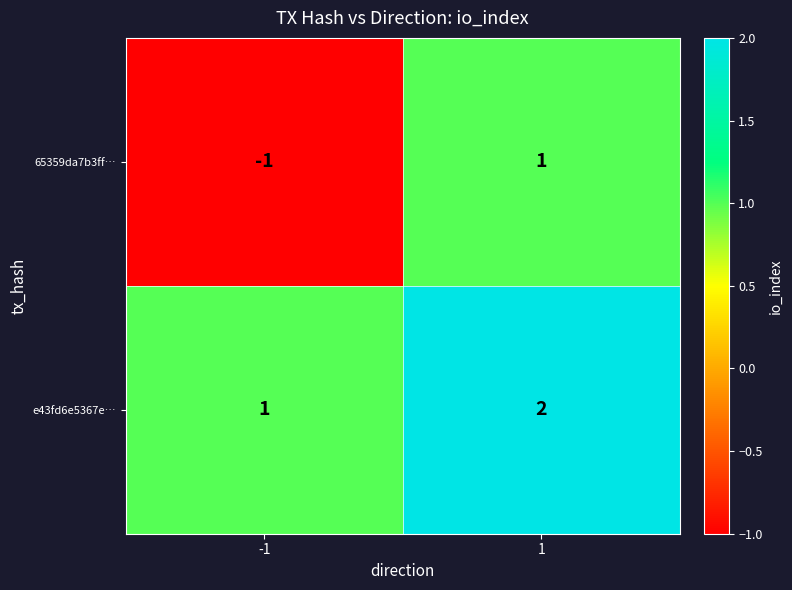

What is the total value across all series at 1?

3